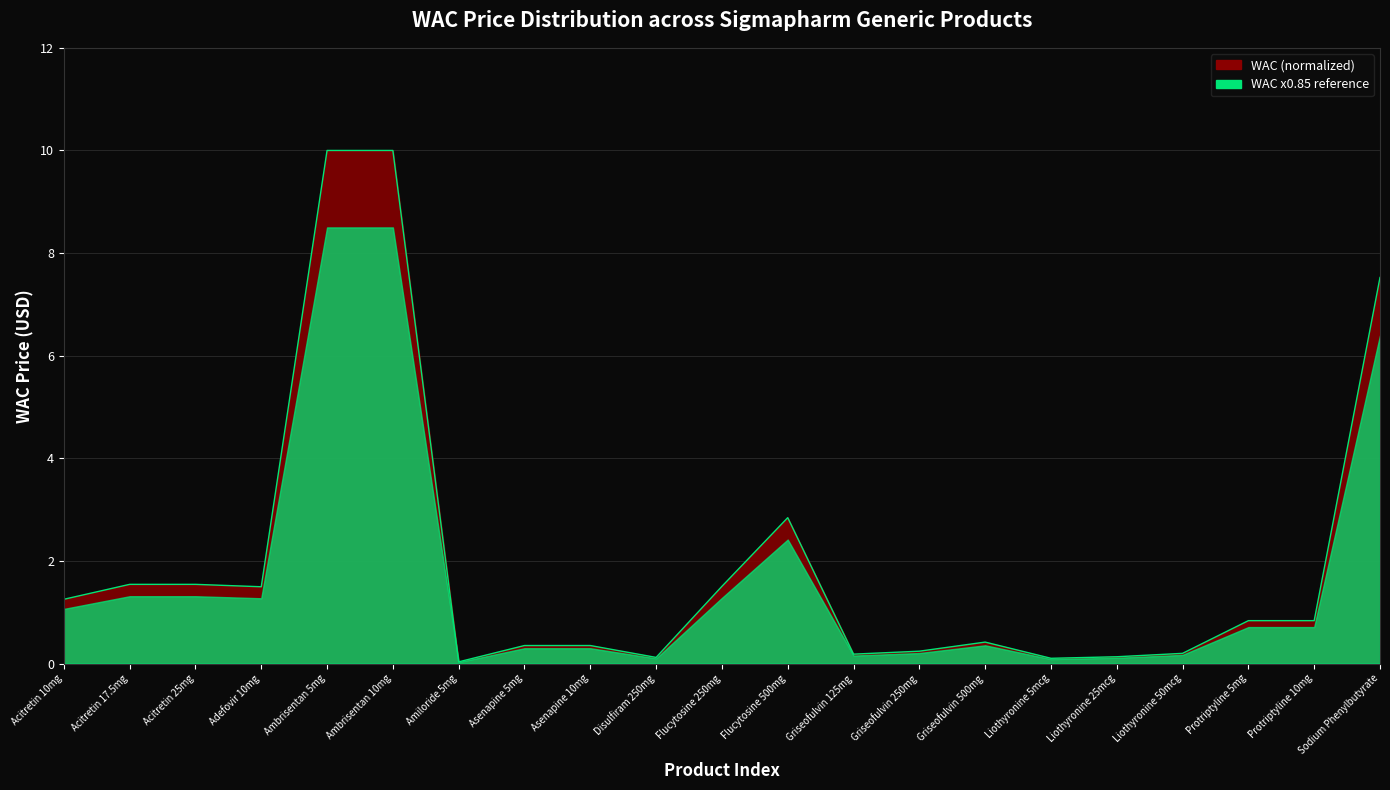

What is the sum of the values at Flucytosine 500mg and Liothyronine 25mcg?

3.0